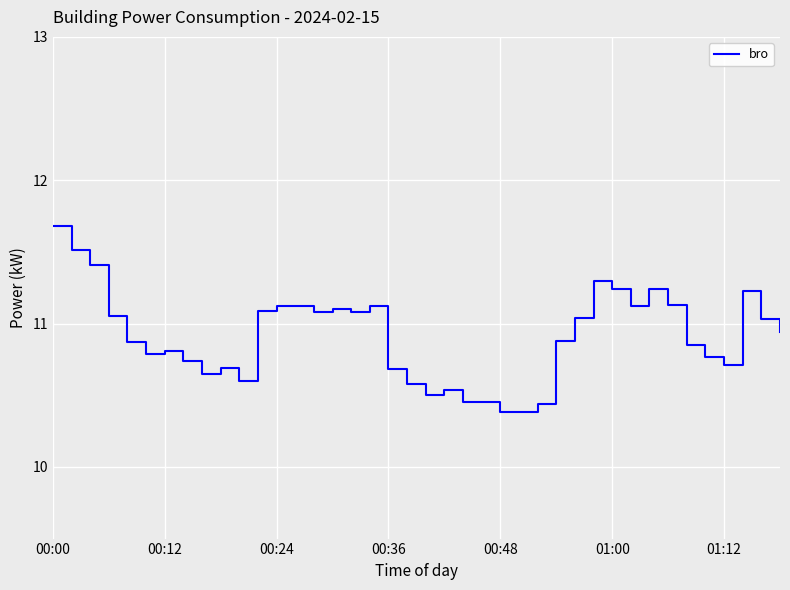

What is the maximum value shown in the chart?

11.7